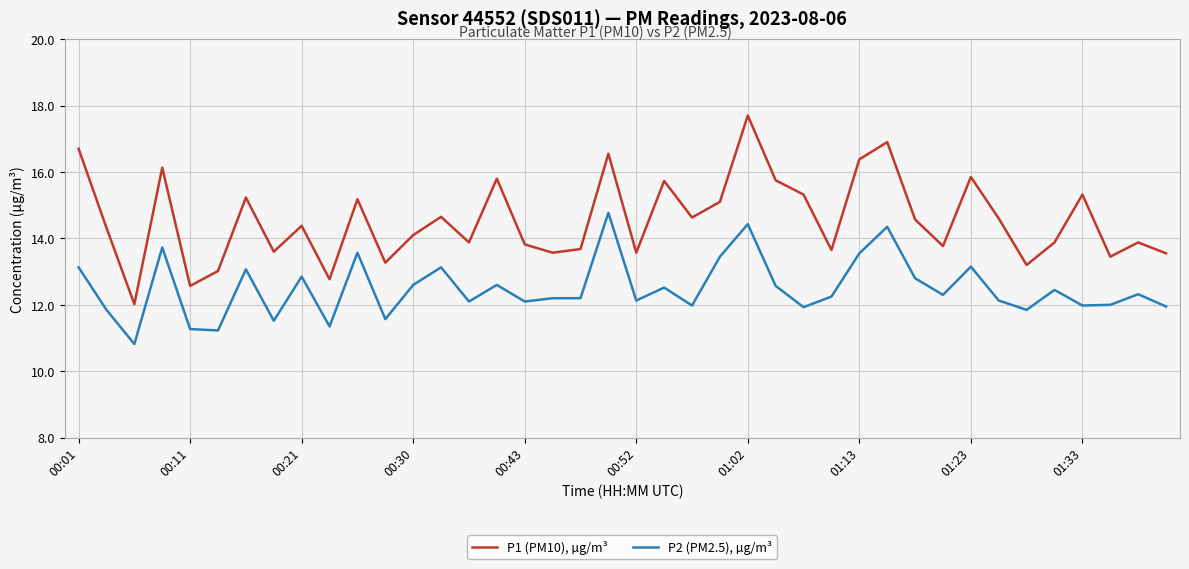

What is the maximum value shown in the chart?

17.7